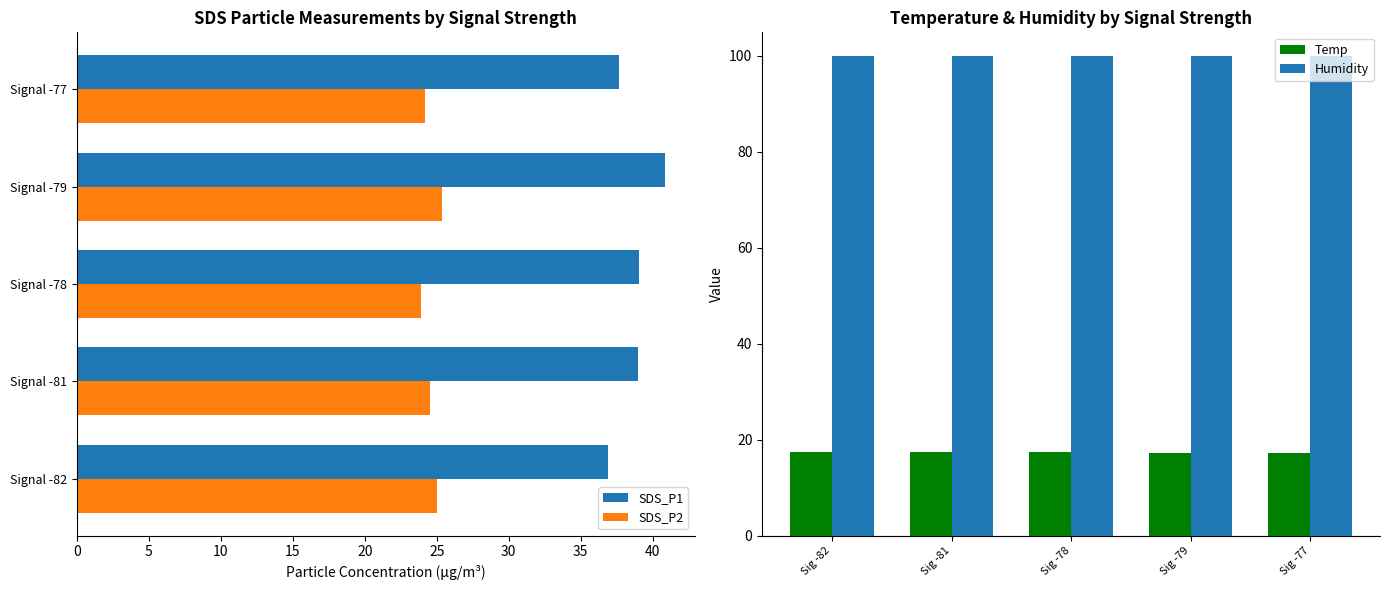

Reading left to right, what are all the values shown in this chart?

SDS_P1: 36.9	39.0	39.0	40.9	37.6
SDS_P2: 25.0	24.5	23.9	25.4	24.2
Temp: 17.4	17.4	17.4	17.3	17.3
Humidity: 99.9	99.9	99.9	99.9	99.9